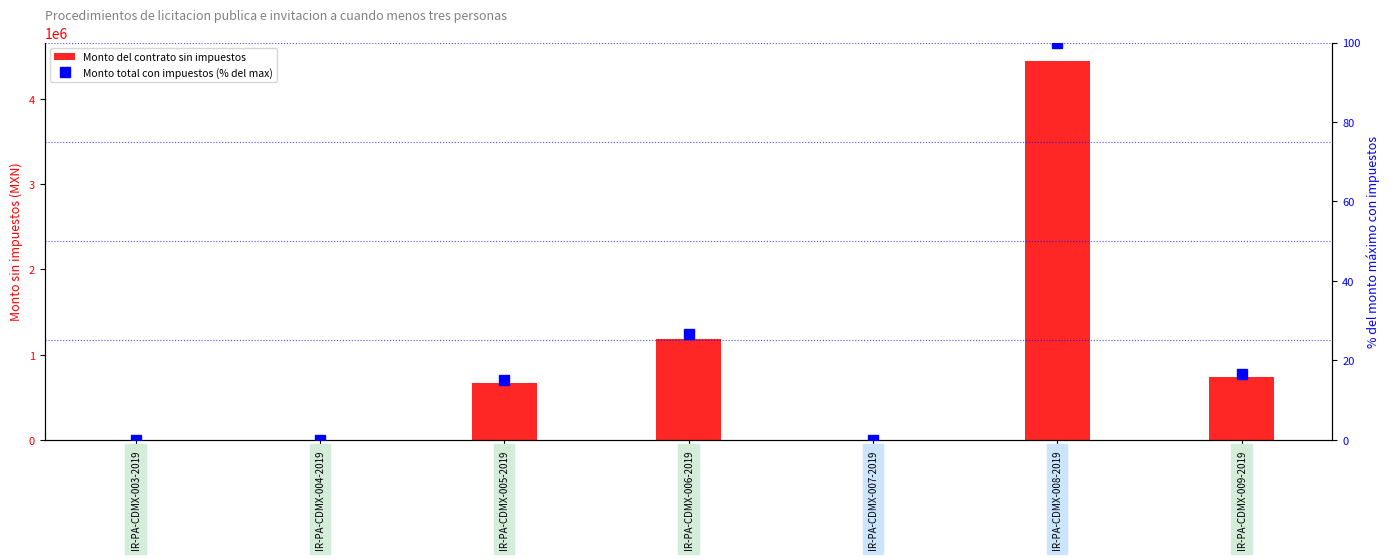

The Monto del contrato sin impuestos series shows 0.0 at IR-PA-CDMX-004-2019. True or false?

True